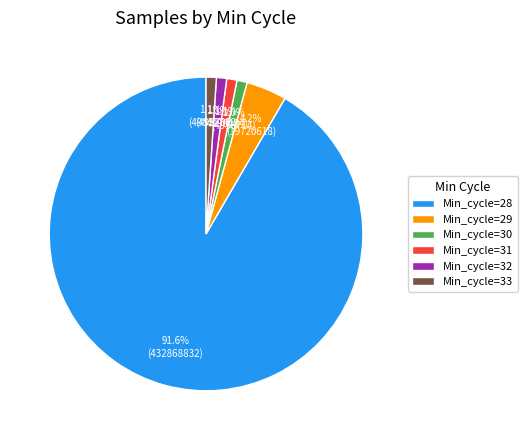

Is Min_cycle=28 the majority of the pie?

Yes